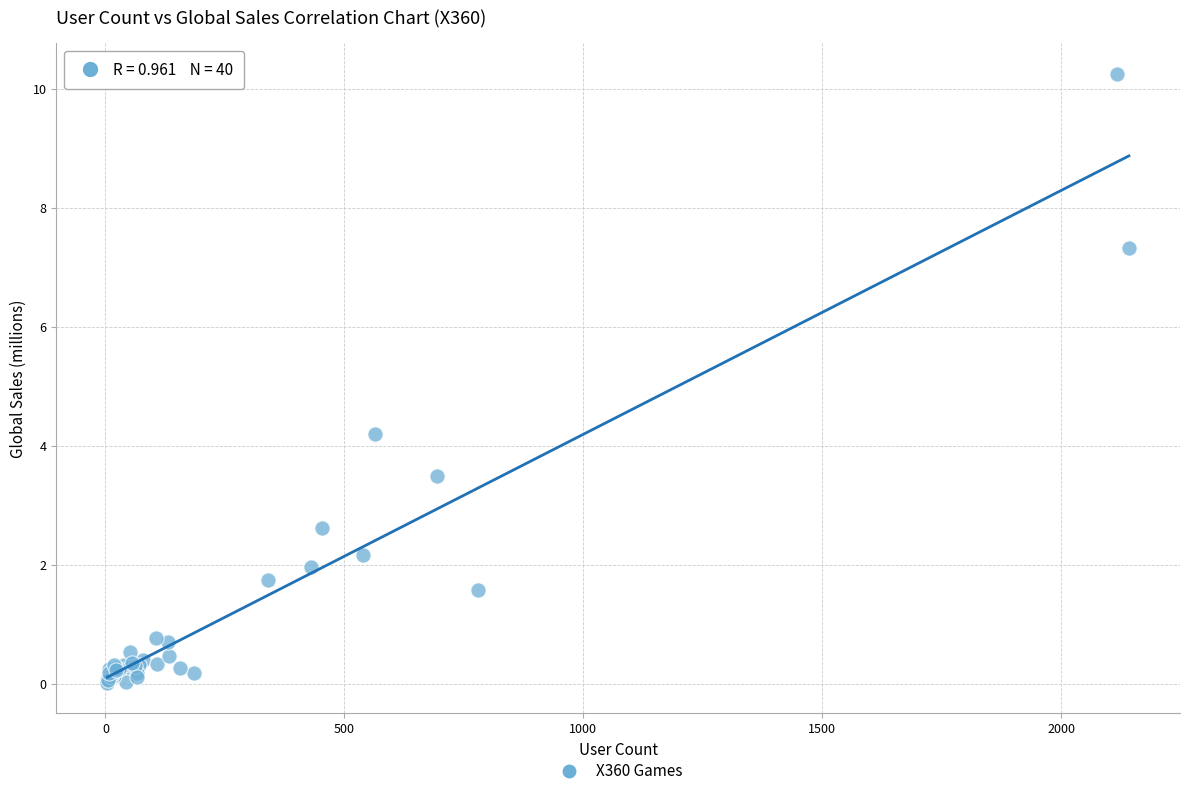

What Y value in the scatter plot is closest to 5?

4.2